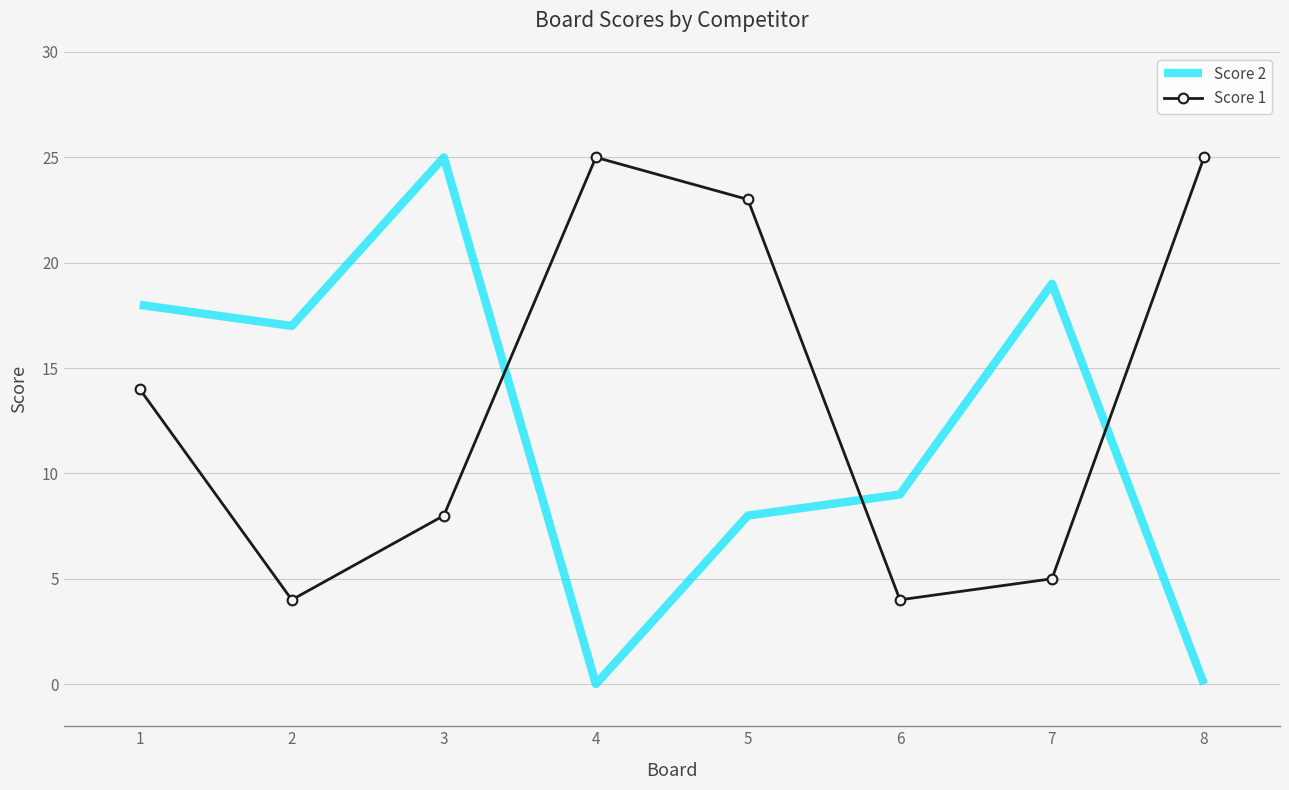

Where does the Score 2 series first go above 17?

1